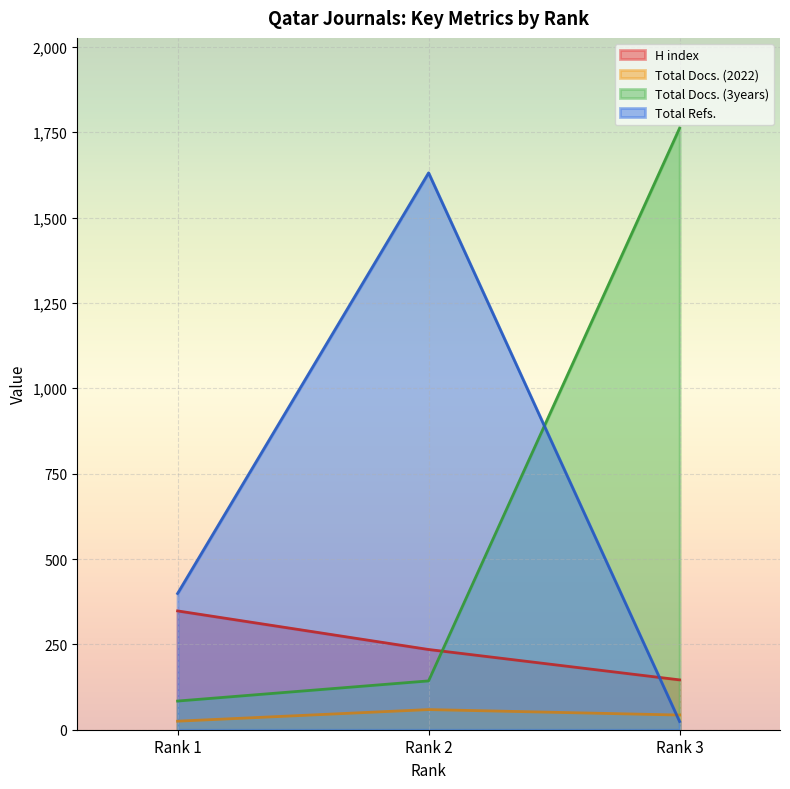

How many lines are shown in the chart?

4